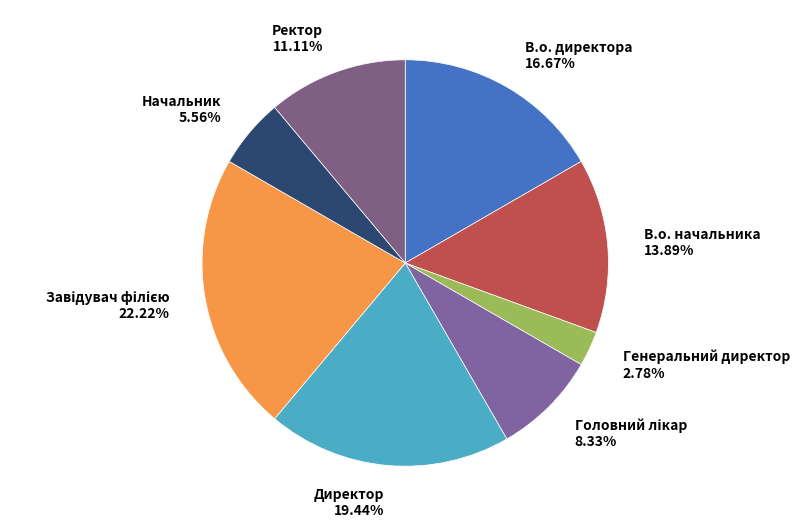

How many slices are in this pie chart?

8